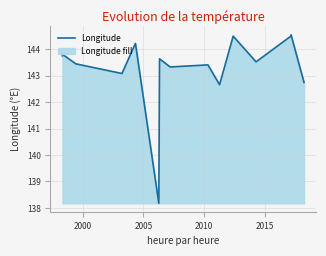

True or false: the data has more than 2 interior local peaks.

True